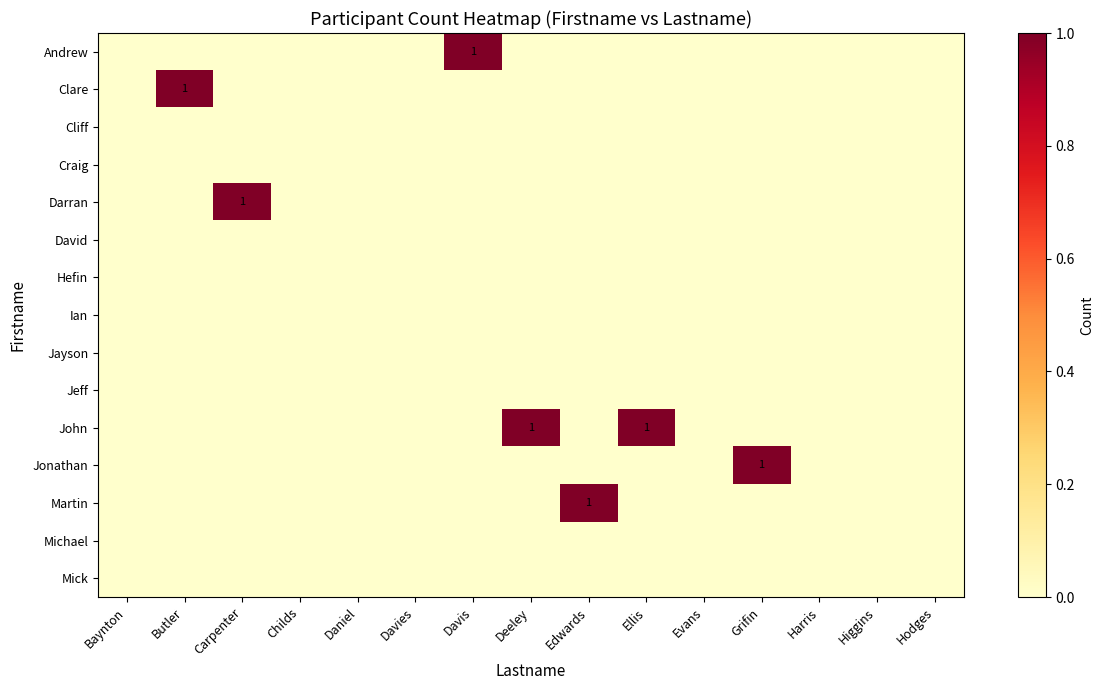

Is it true that Jonathan equals 0 at Childs?

True